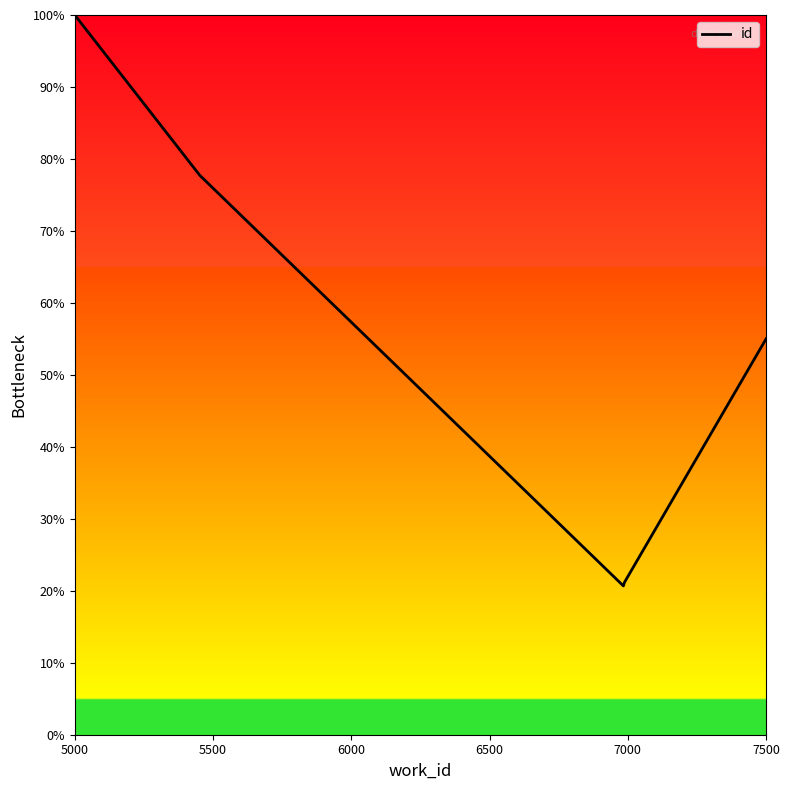

True or false: there are more than 1 points higher than both neighbors.

False